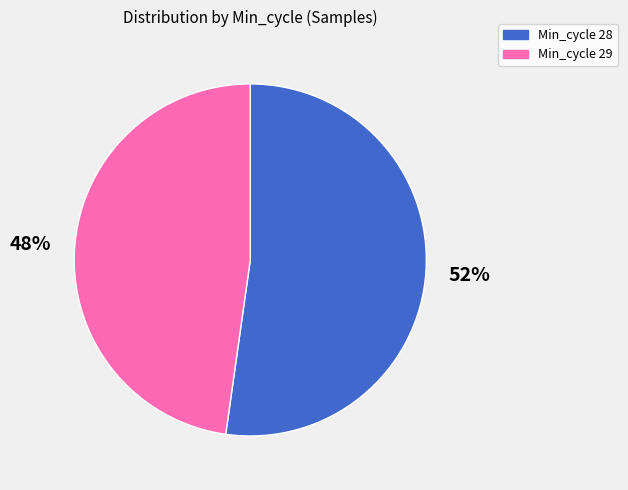

To the nearest percent, what is the difference between the largest and smallest slice percentages?

4%